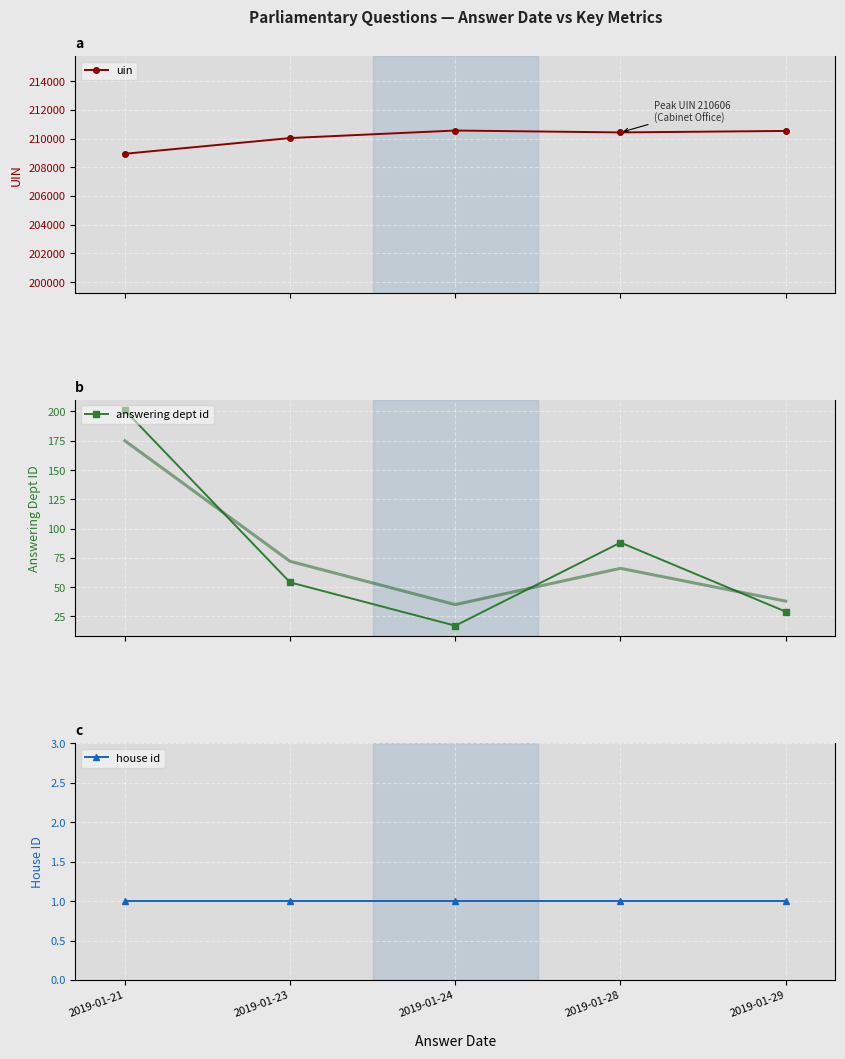

What is the value of the uin point at the 5th from the left?

210531